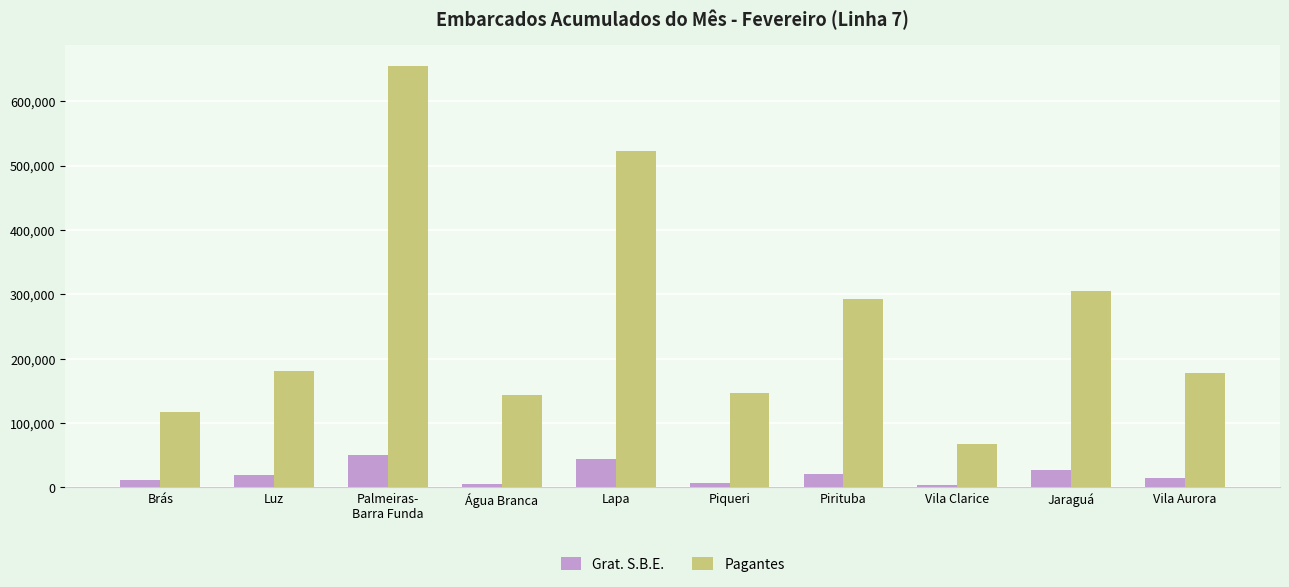

True or false: Pagantes has a value of 305616 at Jaraguá.

True